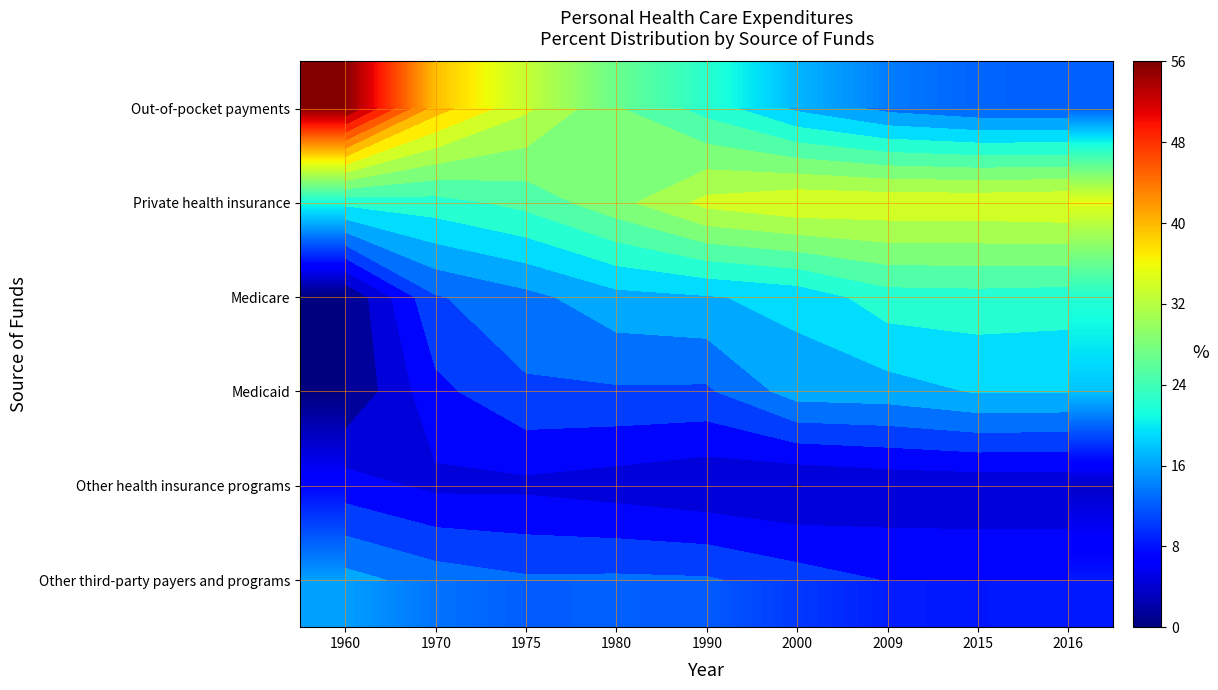

Rank the series at 2009 from lowest to highest value.

Other health insurance programs, Other third-party payers and programs, Out-of-pocket payments, Medicaid, Medicare, Private health insurance